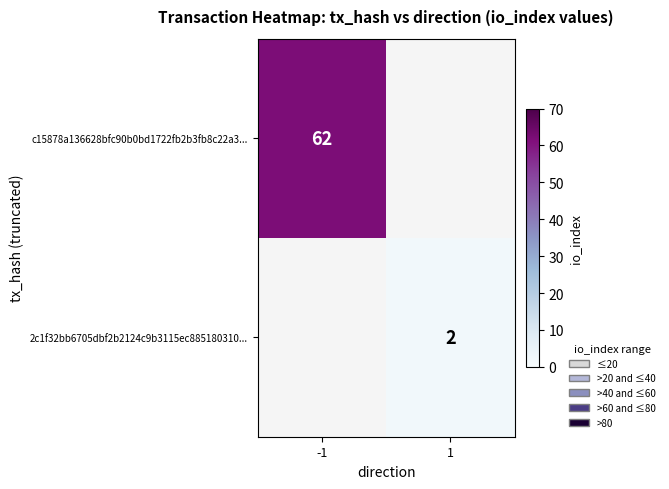

The 2c1f32bb6705dbf2b2124c9b3115ec885180310... series shows 1 at 1. True or false?

False